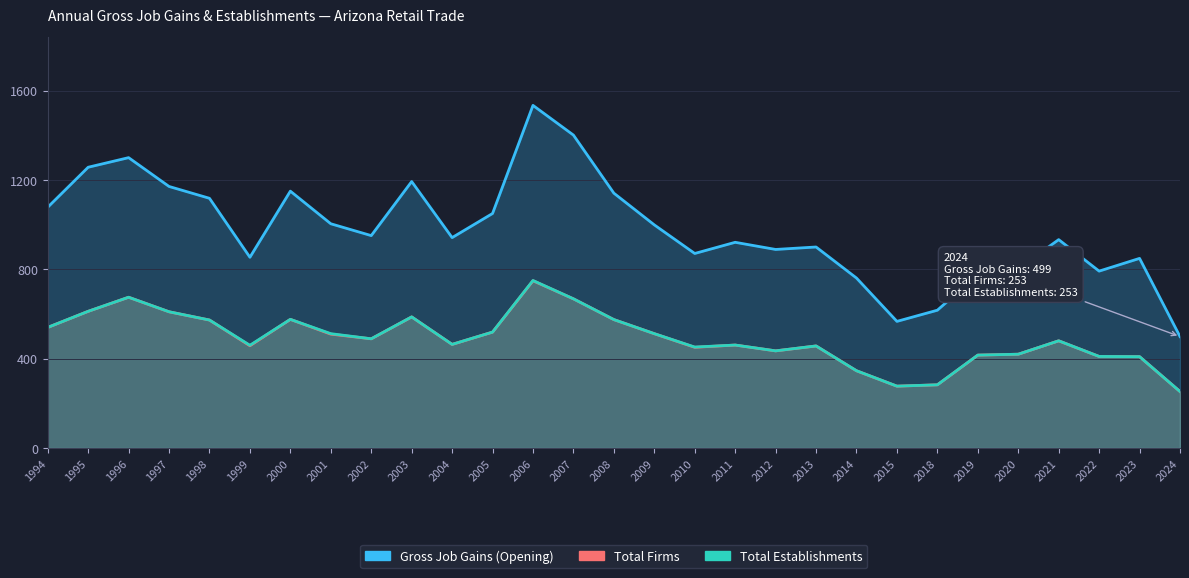

What is the value of the Total Establishments point at the 5th from the left?

573